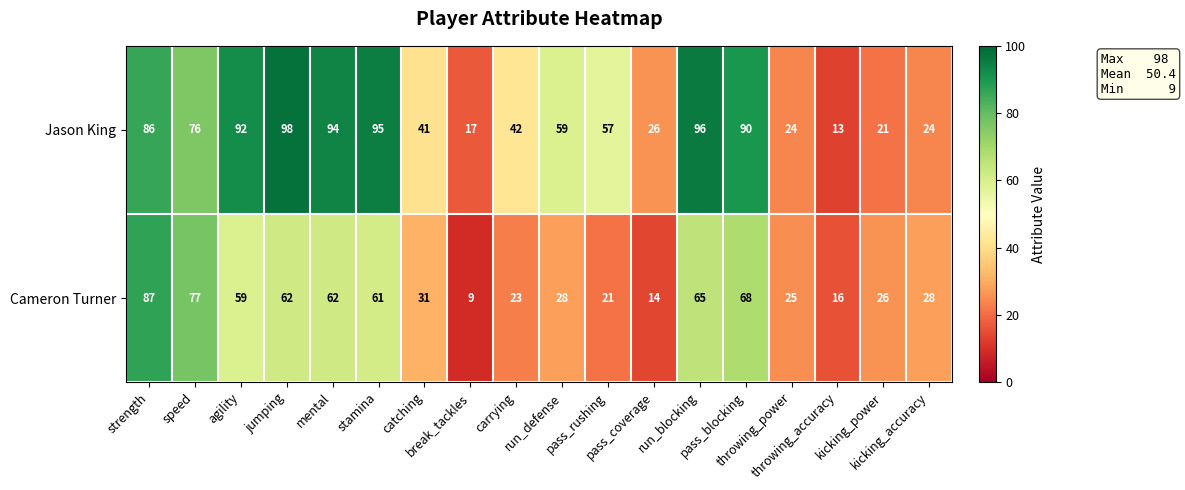

What is the average value of the Cameron Turner series?

42